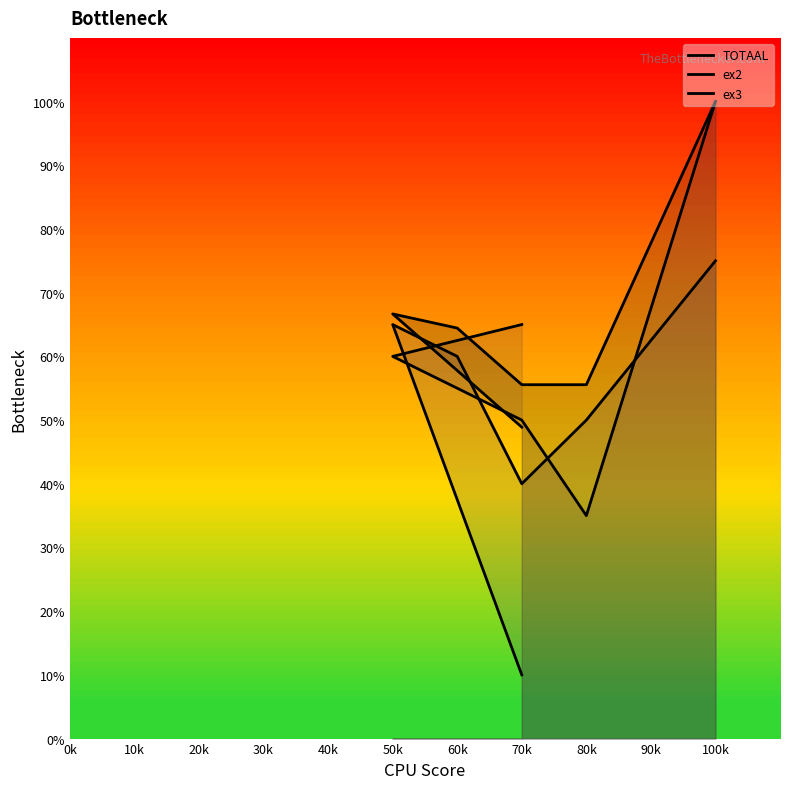

How many lines are shown in the chart?

3